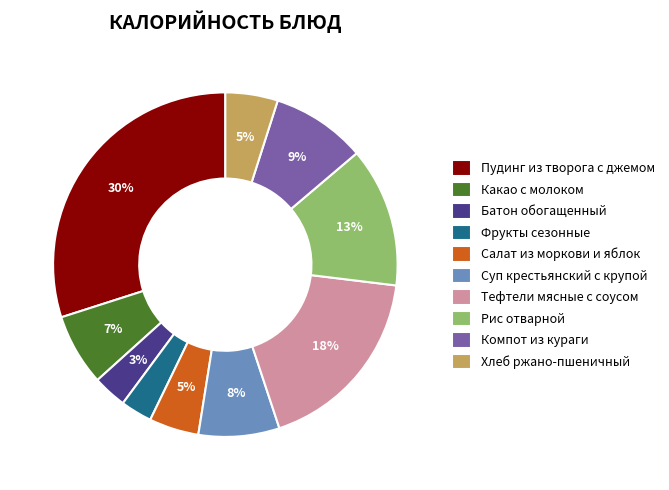

To the nearest percent, what percentage of the pie is Фрукты сезонные?

3%